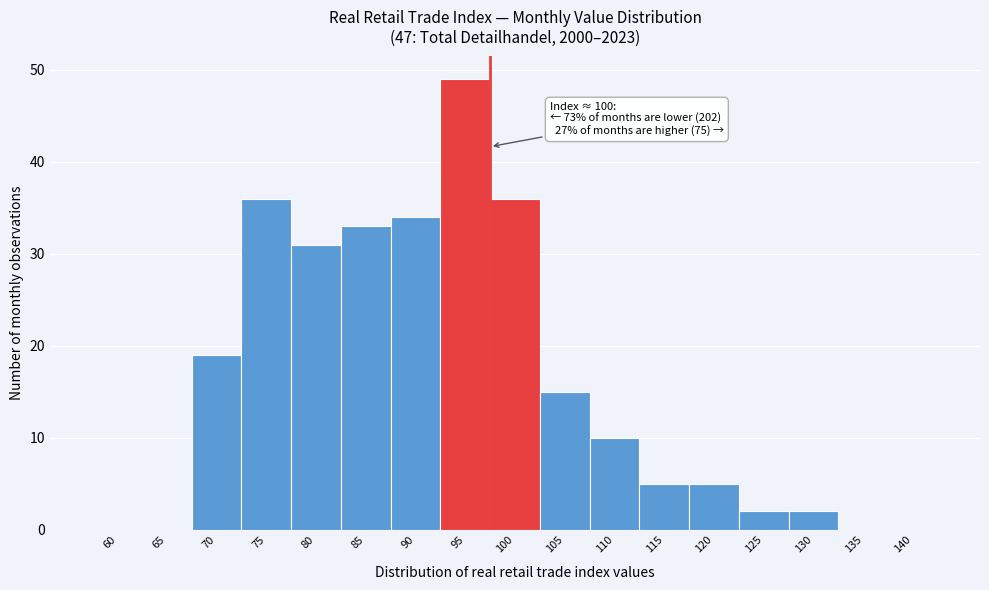

Reading left to right, transcribe all the data shown in this chart.

60=0	65=0	70=19	75=36	80=31	85=33	90=34	95=49	100=36	105=15	110=10	115=5	120=5	125=2	130=2	135=0	140=0